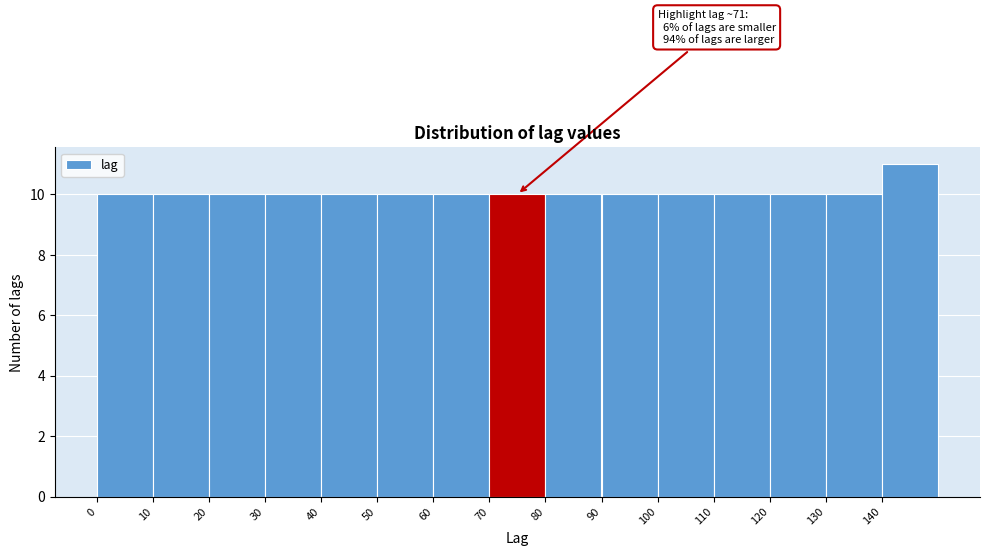

Which range on the x-axis has the tallest bar?

140 to 150